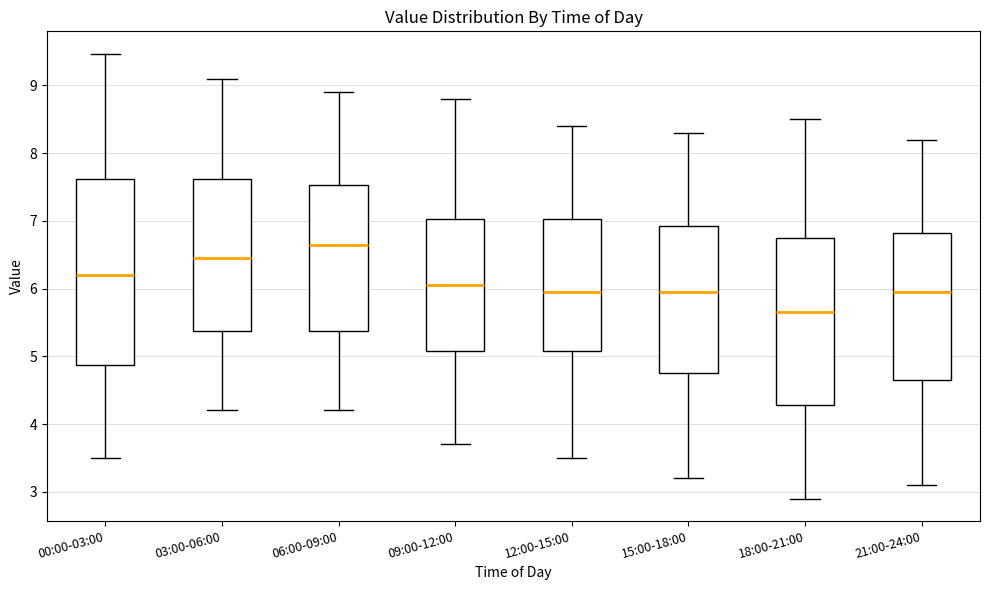

Which box's median line is the lowest?

18:00-21:00